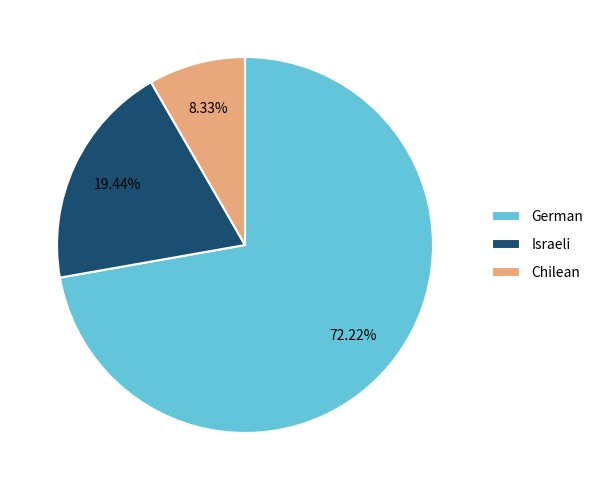

To the nearest percent, what is the combined percentage of Israeli and German?

92%